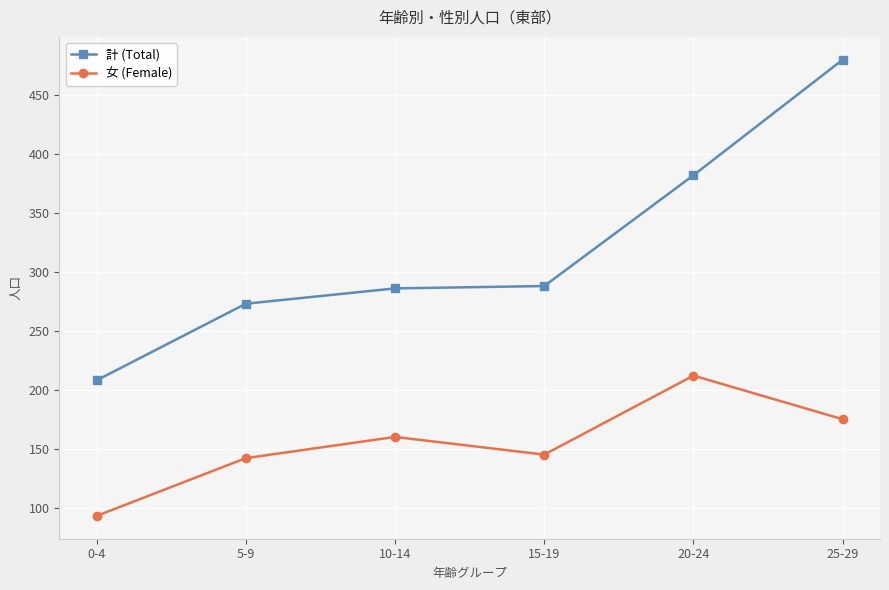

What is the label of the 4th point from the left?

15-19